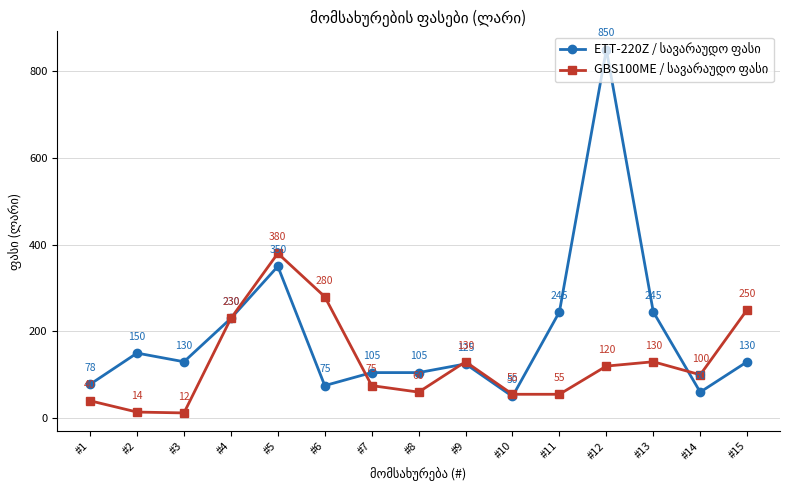

What is the smallest value displayed?

12